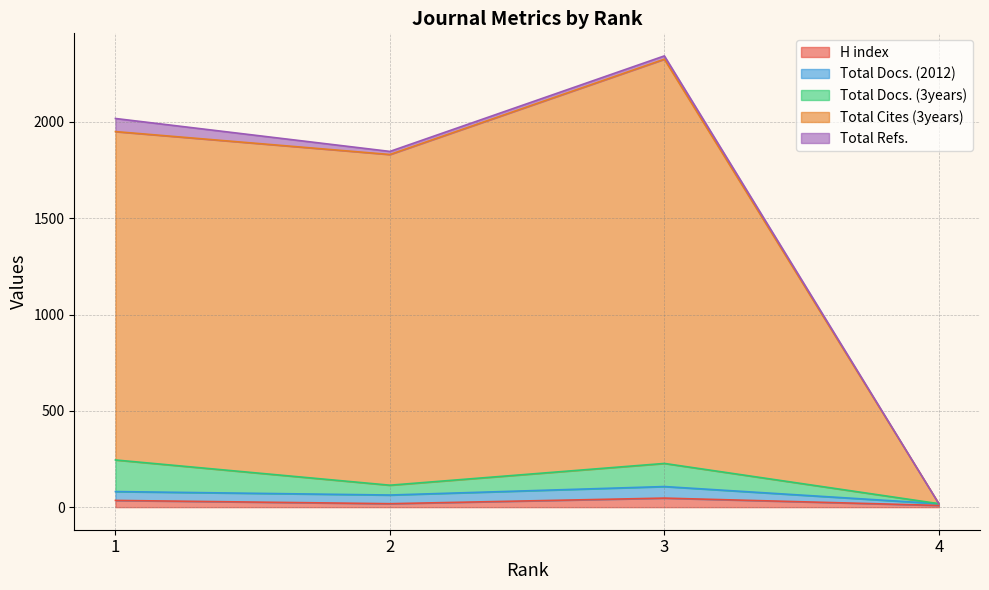

Which category has the highest value in the H index series?

3